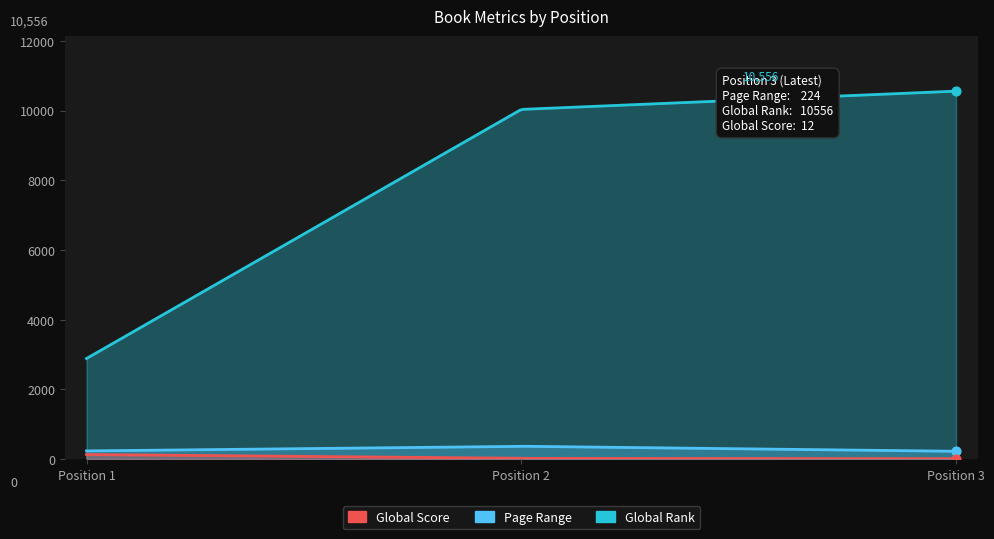

Which series contains the highest Y value?

Global Rank